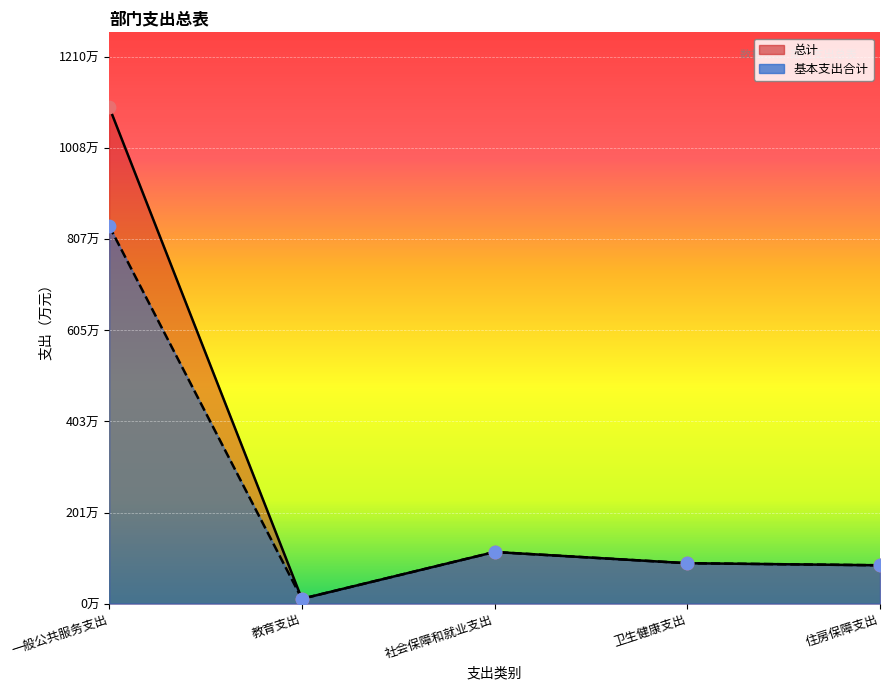

At which category is the sum across all series the highest?

一般公共服务支出